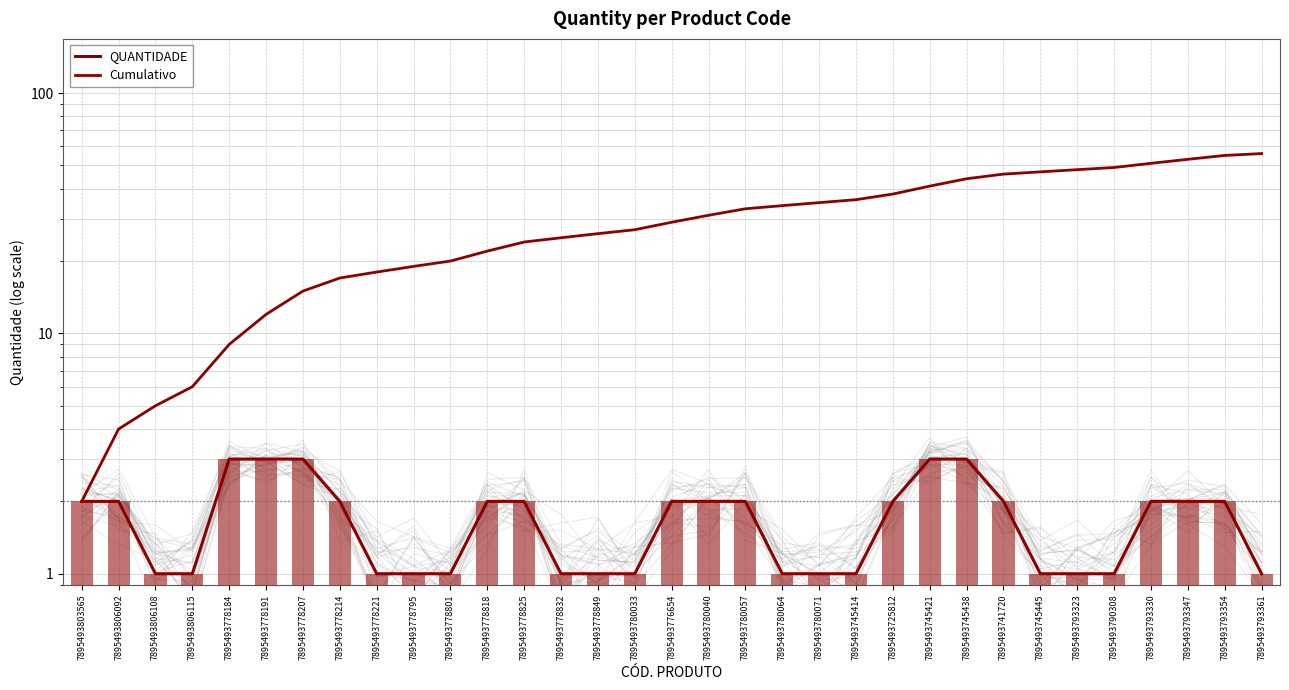

At which label does QUANTIDADE first exceed 2?

7895493778184